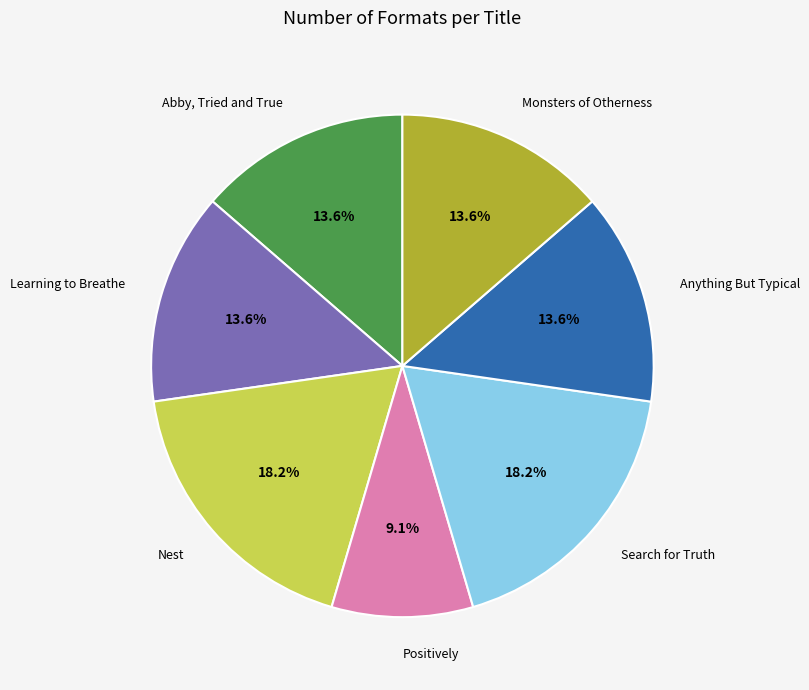

Count the number of slices in the pie.

7